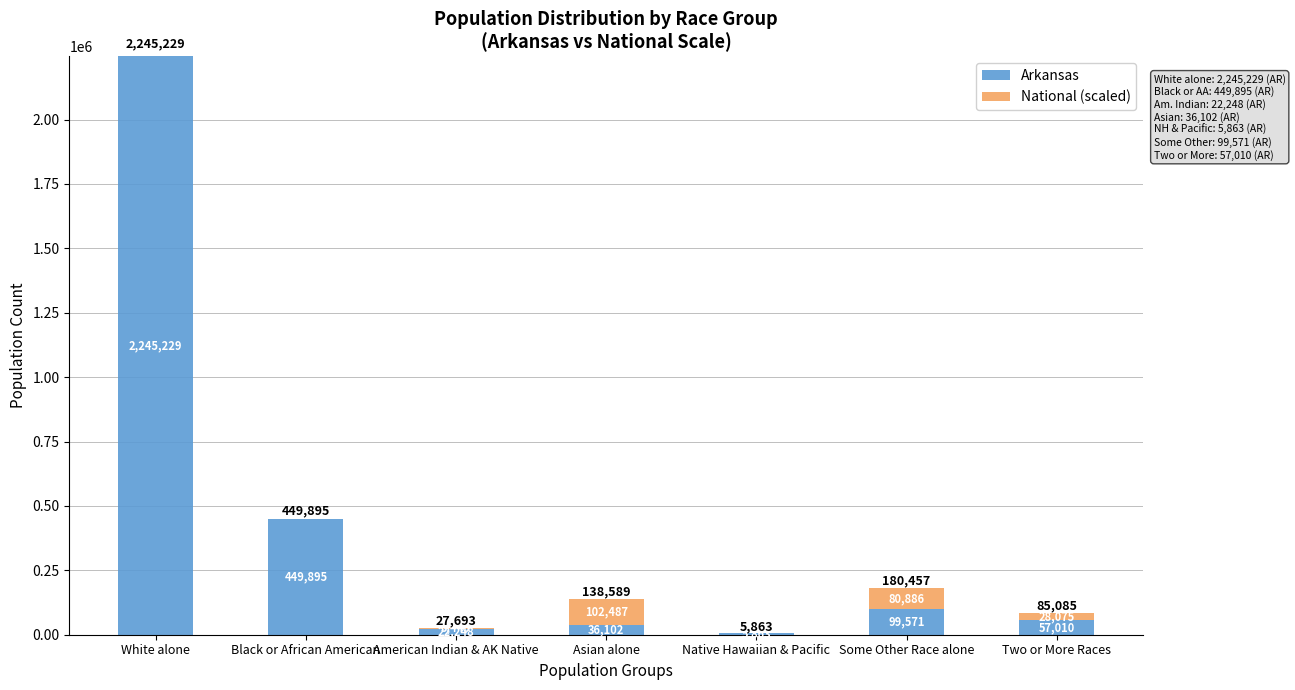

True or false: Arkansas has a value of 1116500.9 at White alone.

False